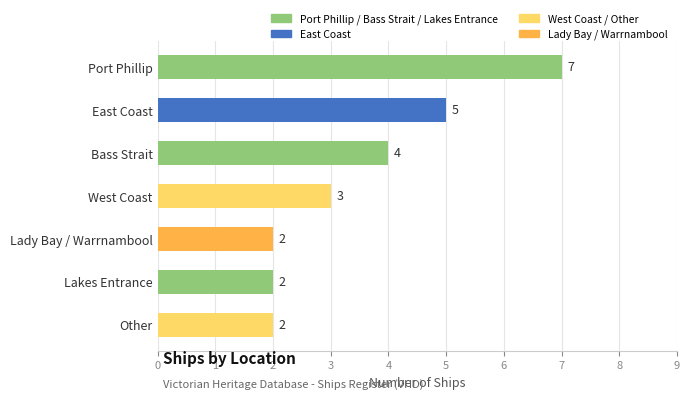

Where is the data nearest to the value 4?

Bass Strait